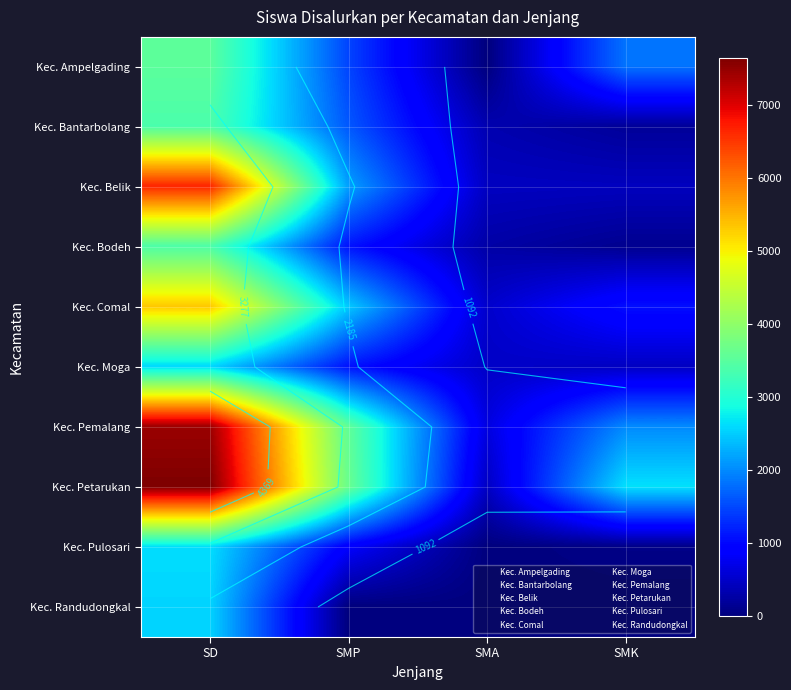

Is it true that Kec. Bodeh equals 171 at SMK?

False